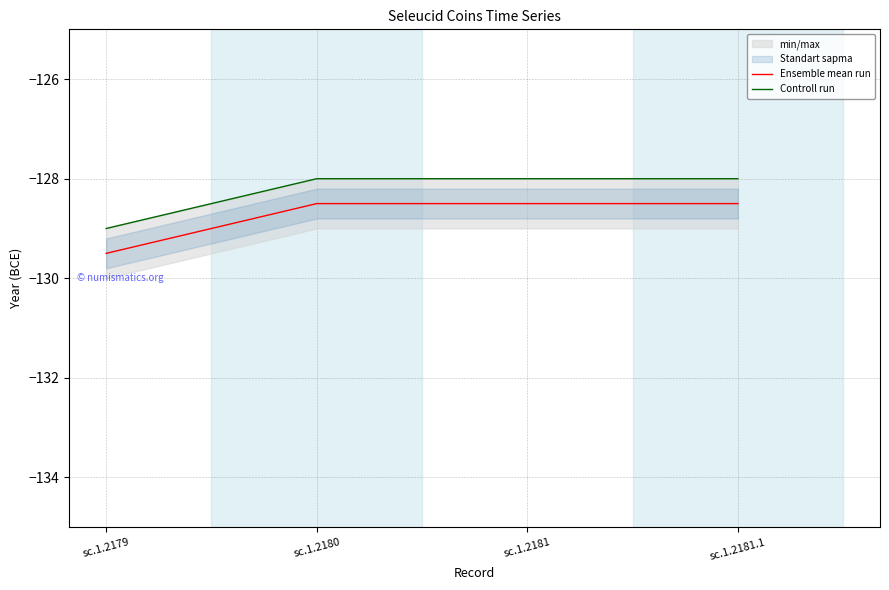

What is the total value across all series at sc.1.2179?

-258.5